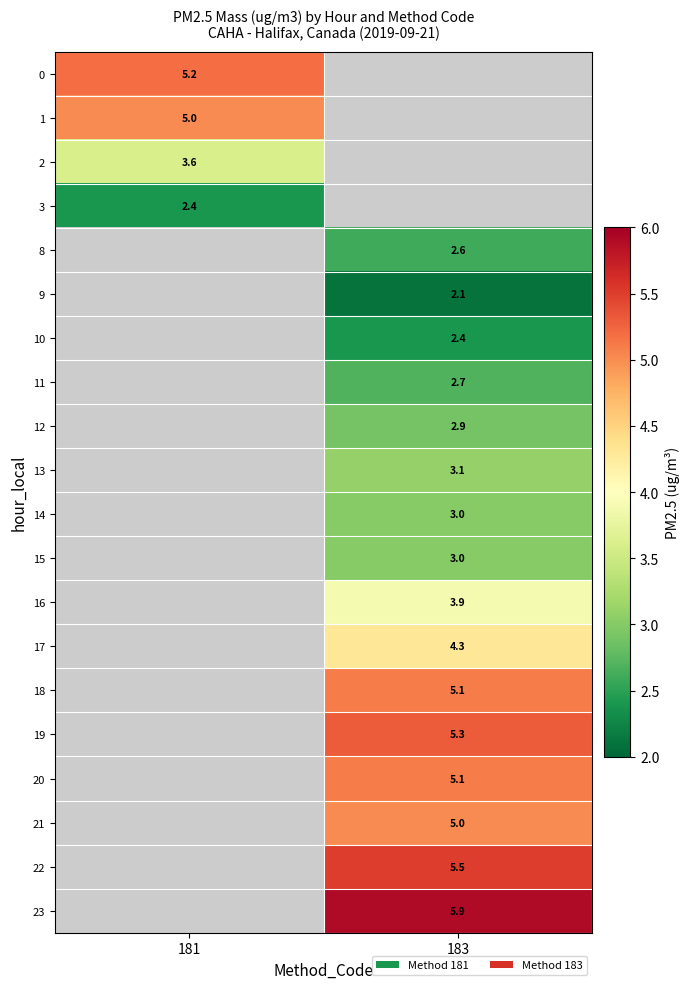

True or false: 1 has a value of 5.0 at 181.

True